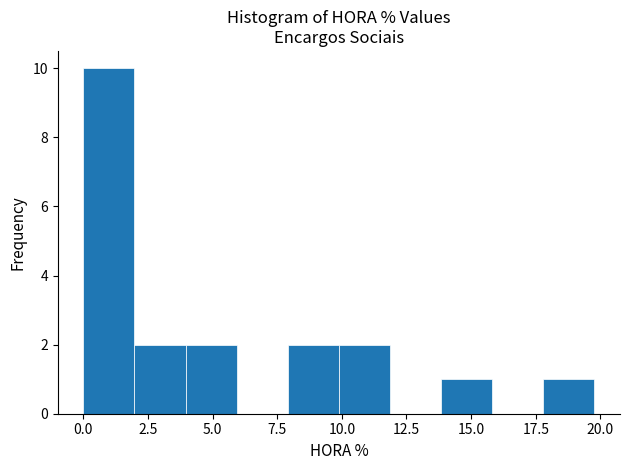

Read against the x-axis, roughly where is the centre of the tallest bar?

1.0